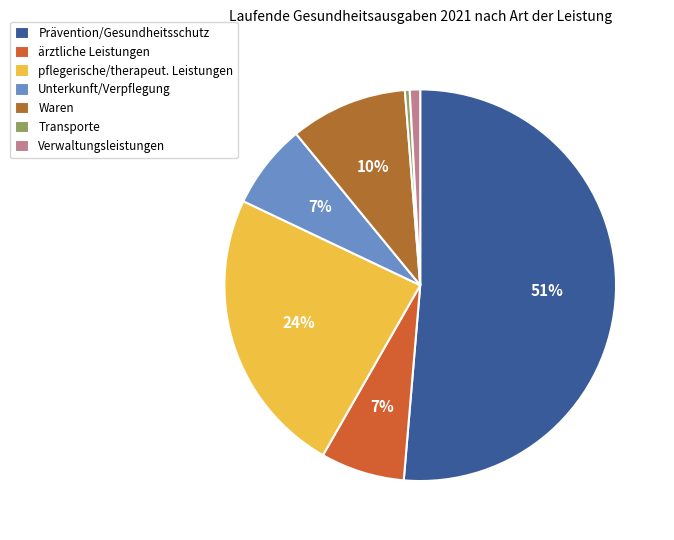

How many slices are in this pie chart?

7